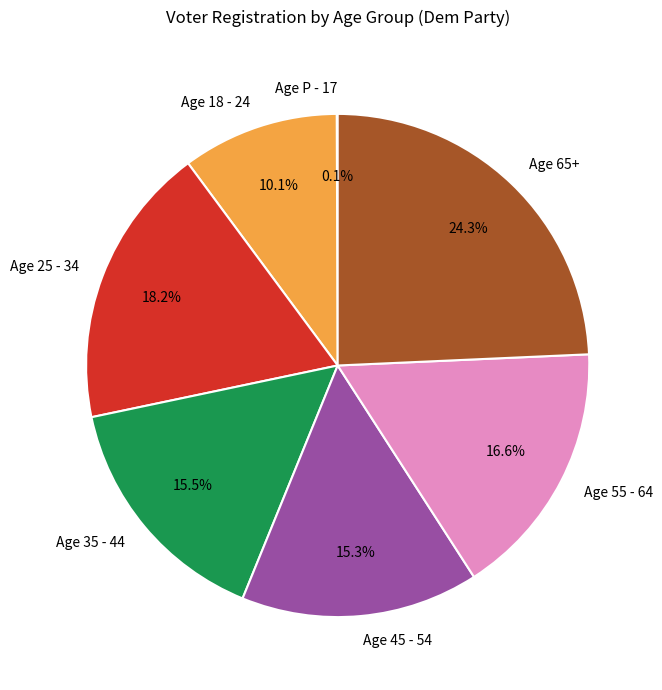

Is there a majority slice in this chart?

No